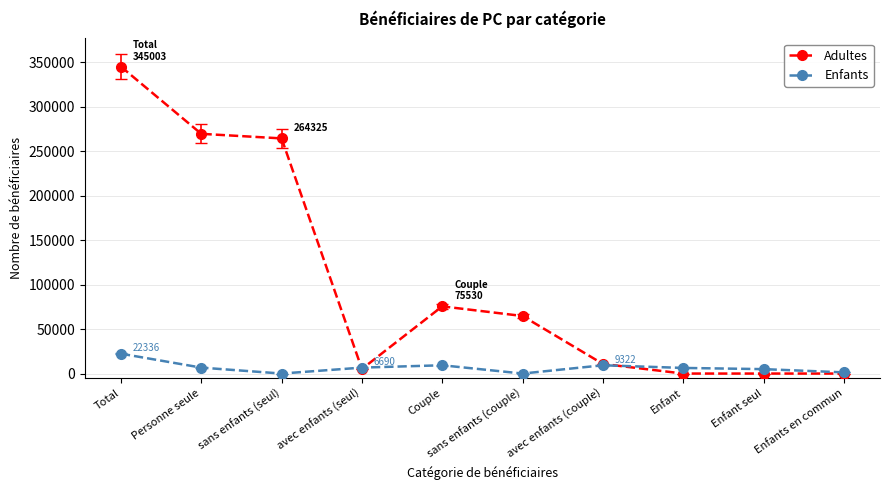

In Adultes, how many points are higher than both neighbors (excluding endpoints)?

1